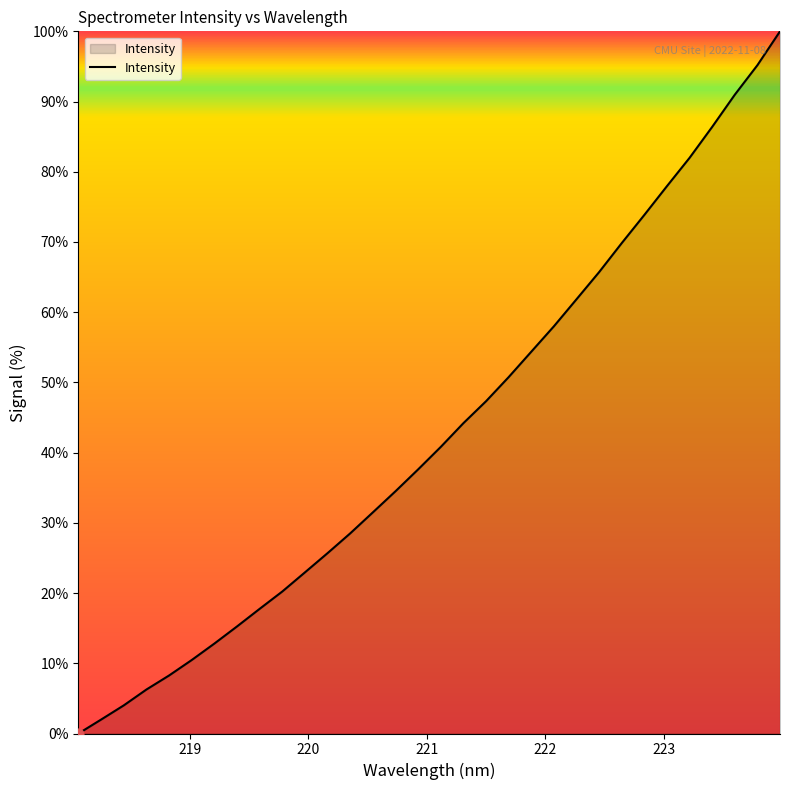

What is the difference between the maximum and minimum values?

100.0